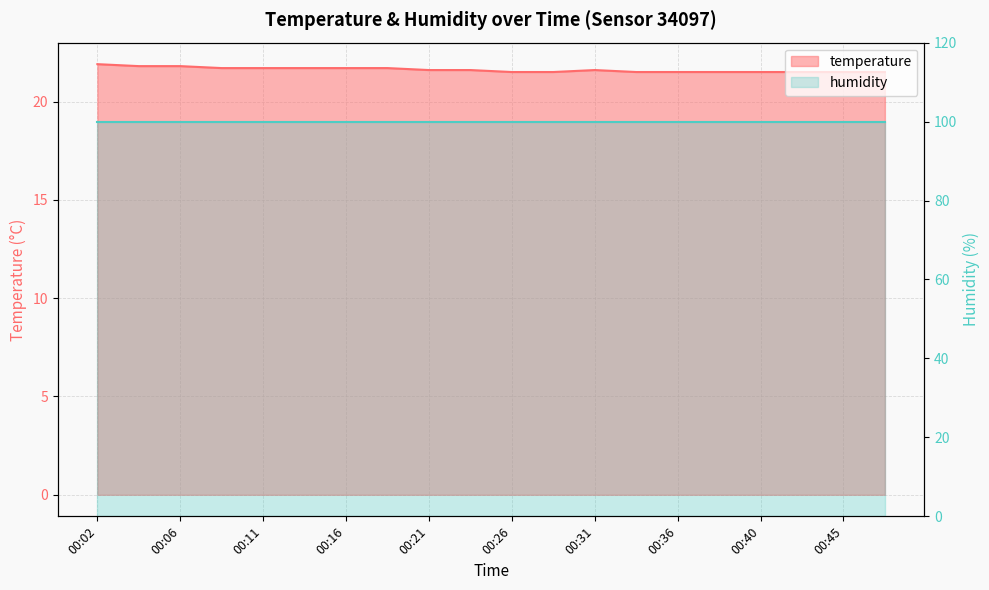

Reading left to right, extract all data points from this chart.

00:02=21.9	00:04=21.8	00:06=21.8	00:09=21.7	00:11=21.7	00:14=21.7	00:16=21.7	00:19=21.7	00:21=21.6	00:23=21.6	00:26=21.5	00:28=21.5	00:31=21.6	00:33=21.5	00:36=21.5	00:38=21.5	00:40=21.5	00:43=21.5	00:45=21.5	00:48=21.5